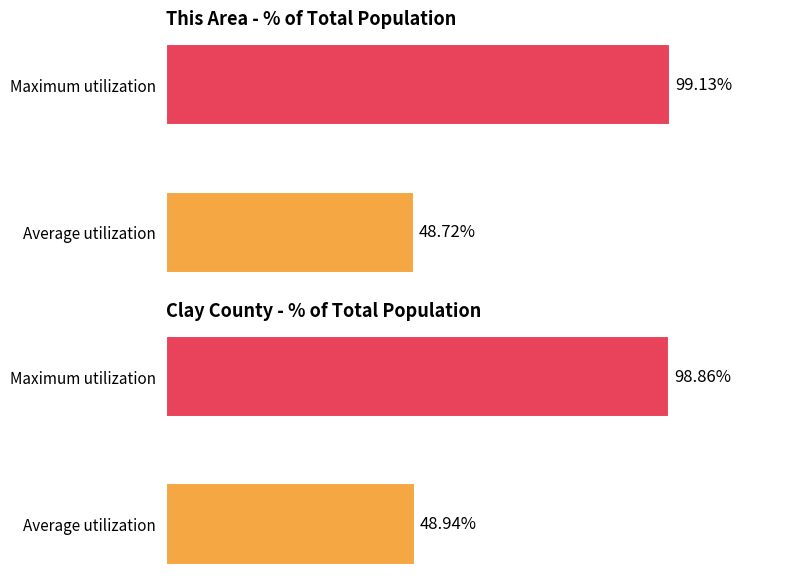

What is the difference between the maximum and minimum values in the Clay County series?

49.9